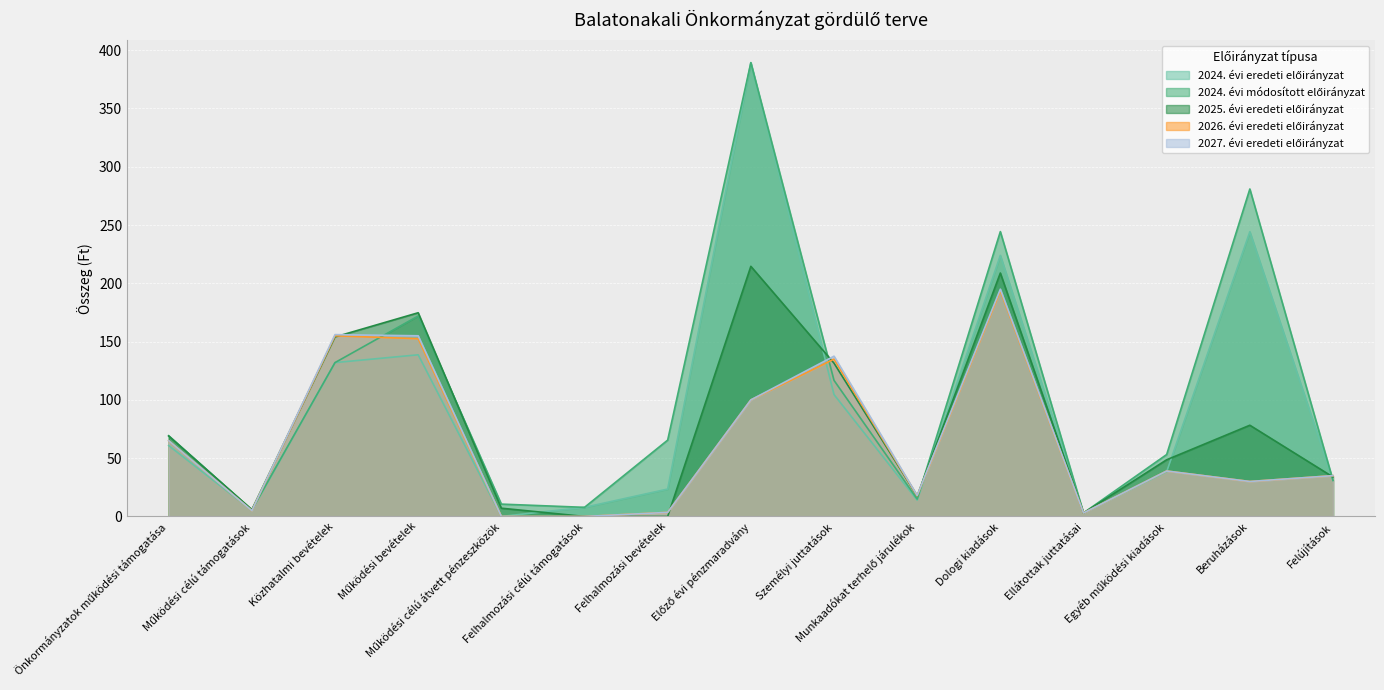

What is the average value of the 2025. évi eredeti előirányzat series?

76.5